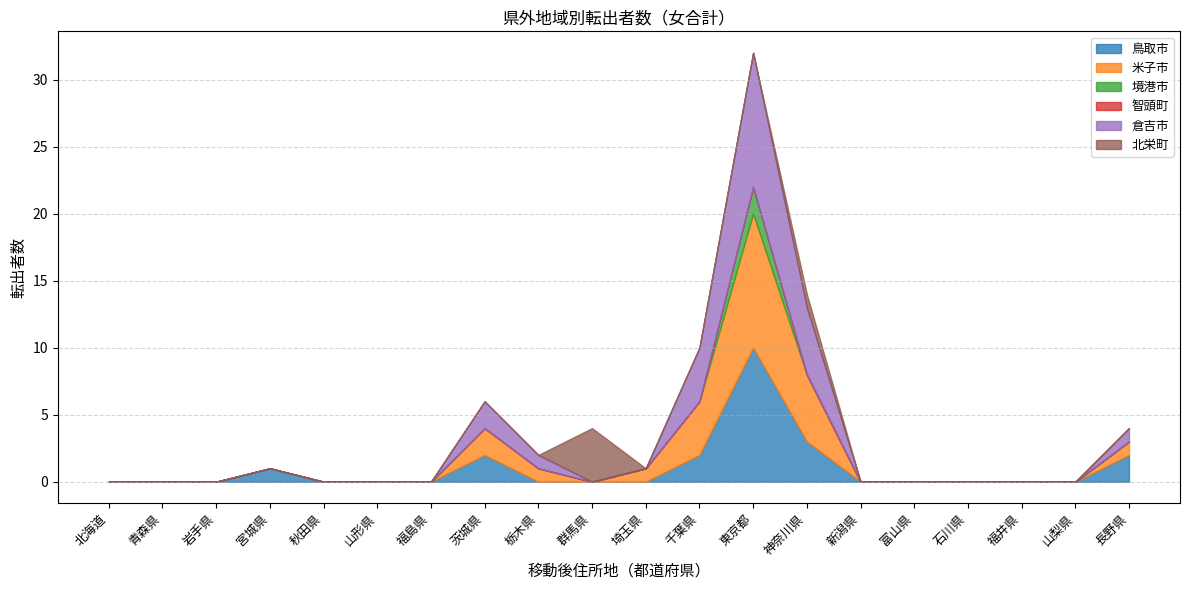

True or false: 鳥取市 has a value of 3 at 山形県.

False